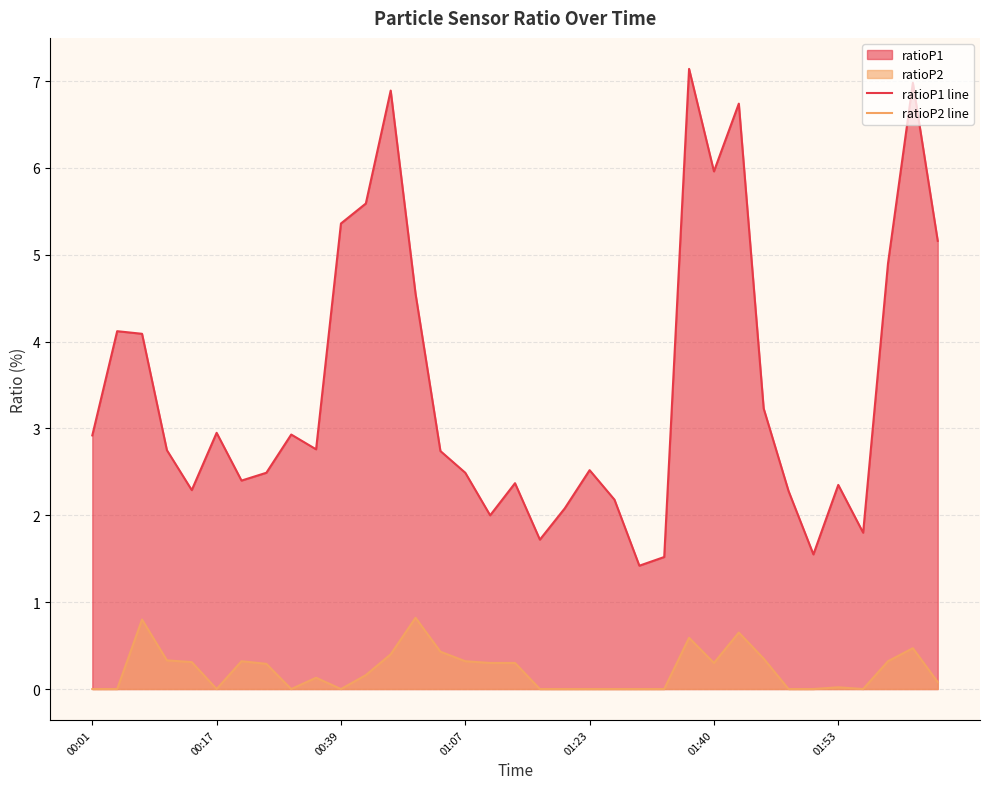

What is the difference between the ratioP2 line values at 34 and 33?

0.4